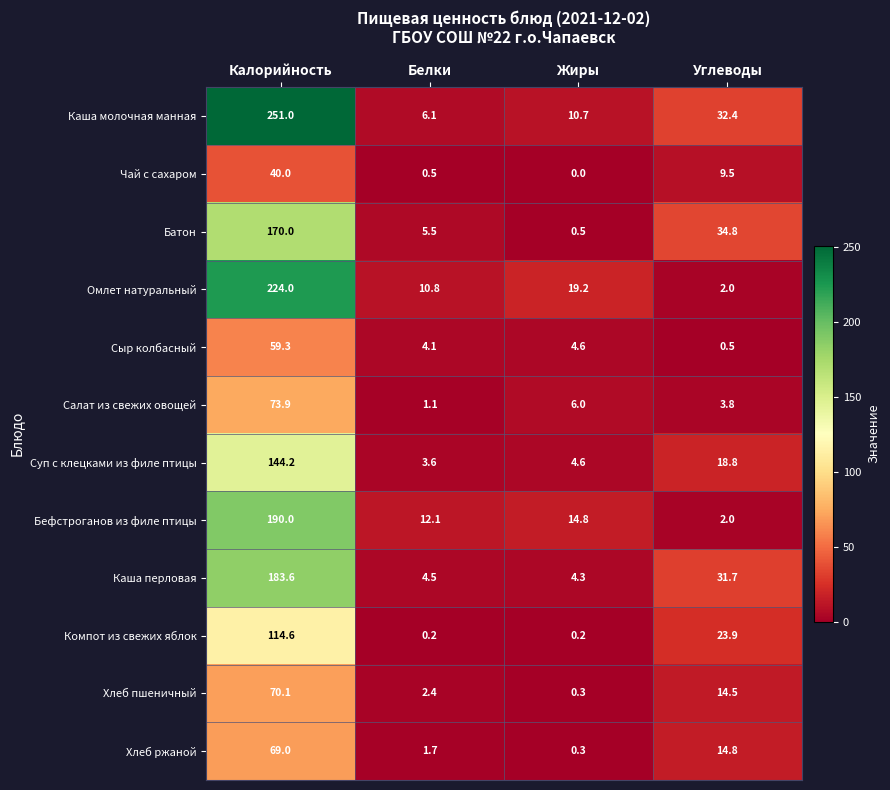

What is the total value across all series at Жиры?

65.5